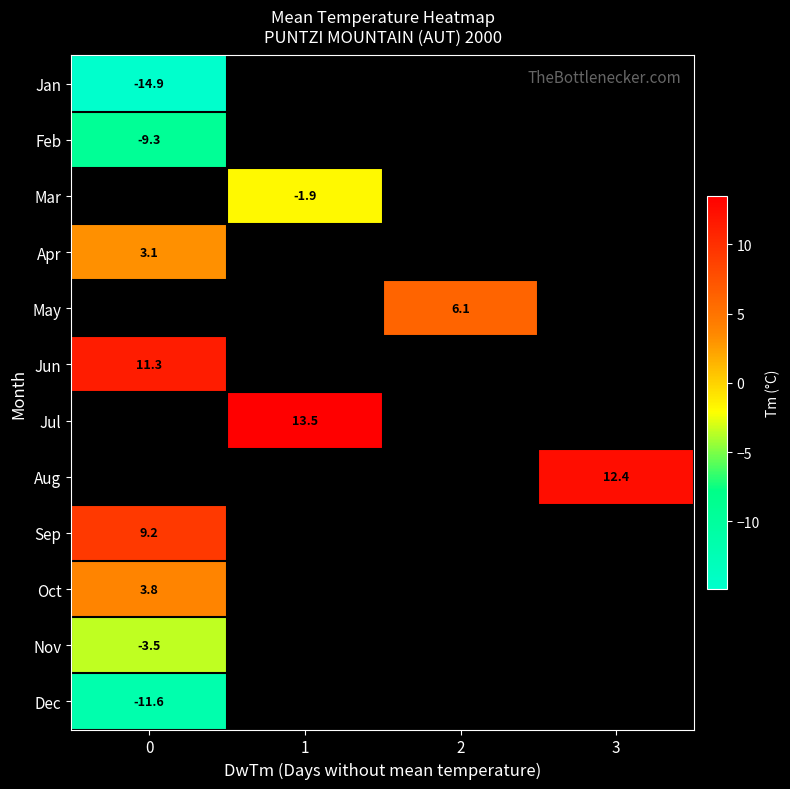

At how many categories does at least one series exceed -7?

4